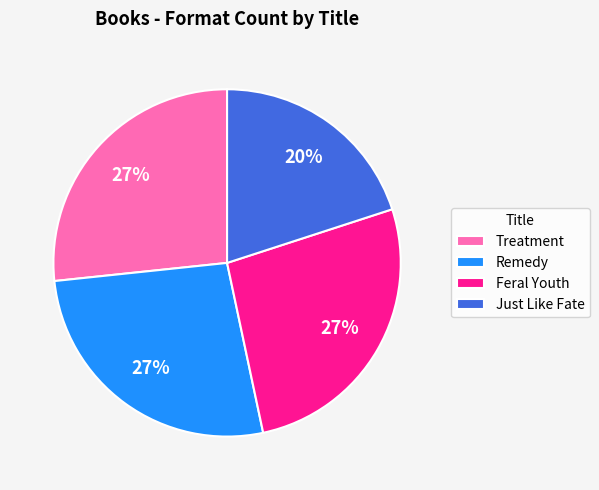

Which has a higher value, Feral Youth or Just Like Fate?

Feral Youth